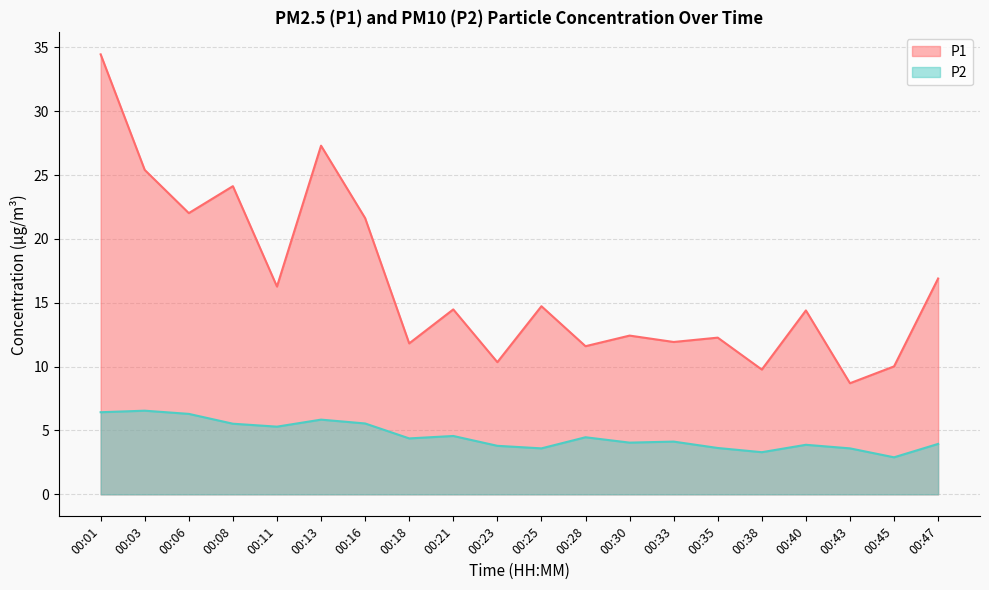

Which label corresponds to the smallest value in the chart?

00:45